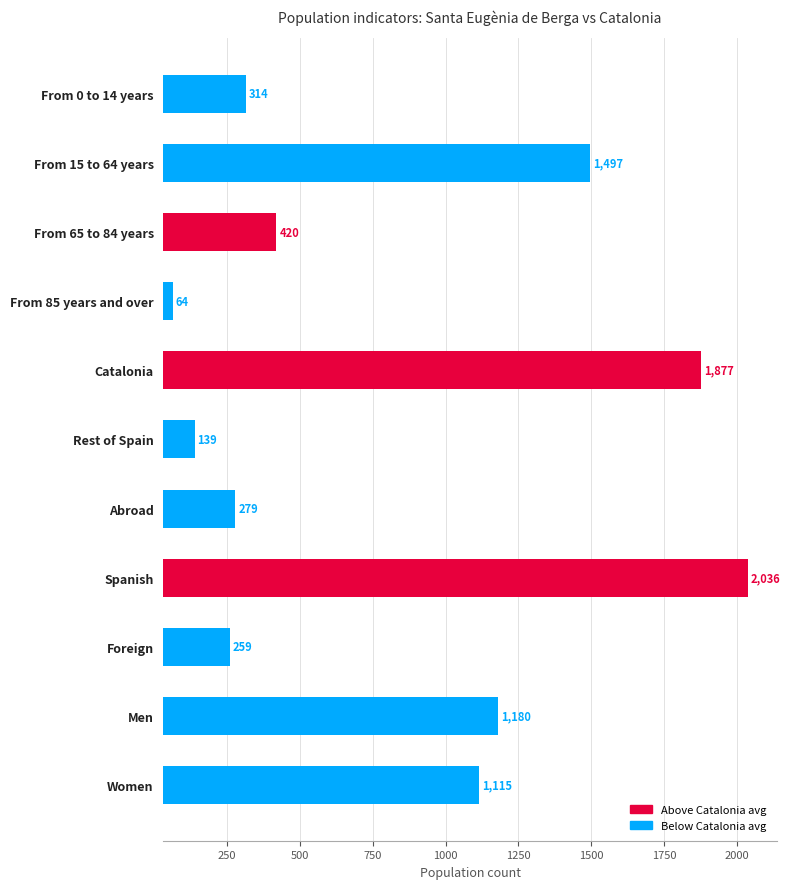

What is the sum of the values at From 85 years and over and From 15 to 64 years?

1497